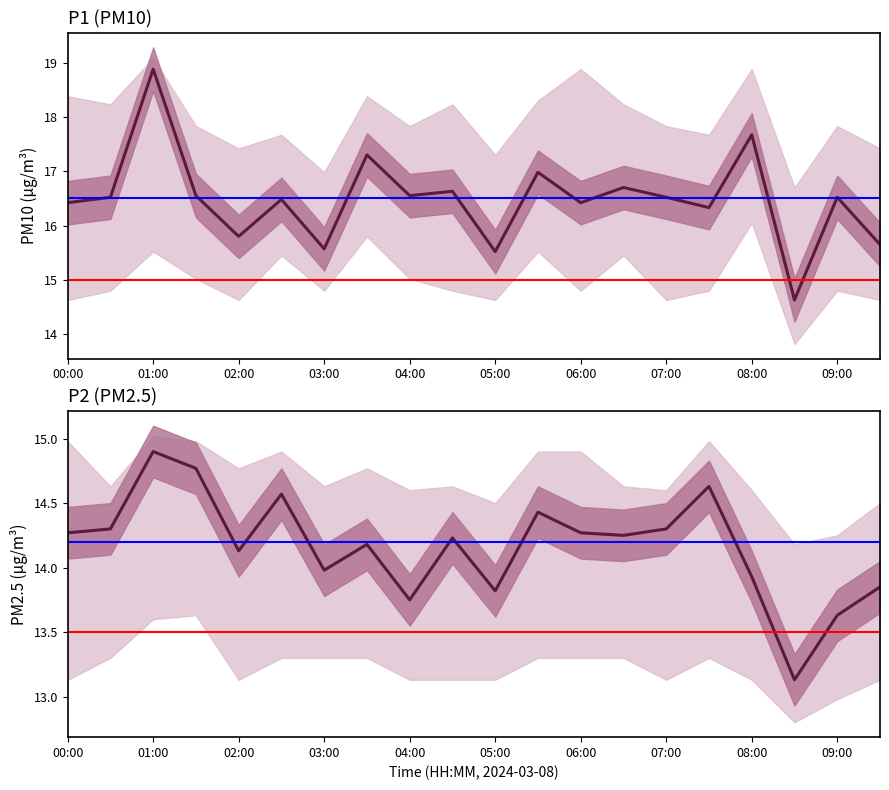

What is the sum of all P1_upper values?

359.1